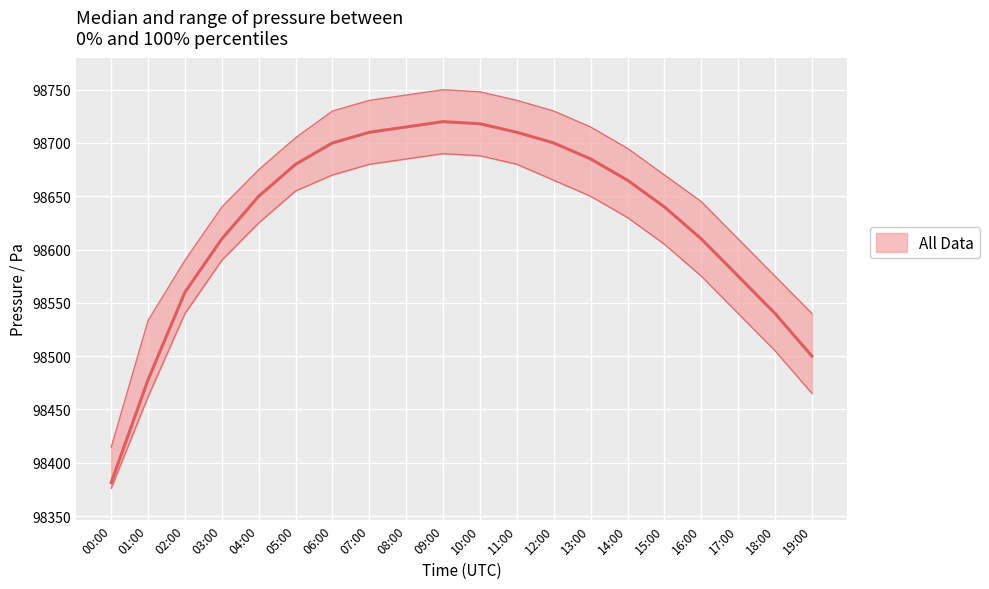

How many lines are shown in the chart?

3